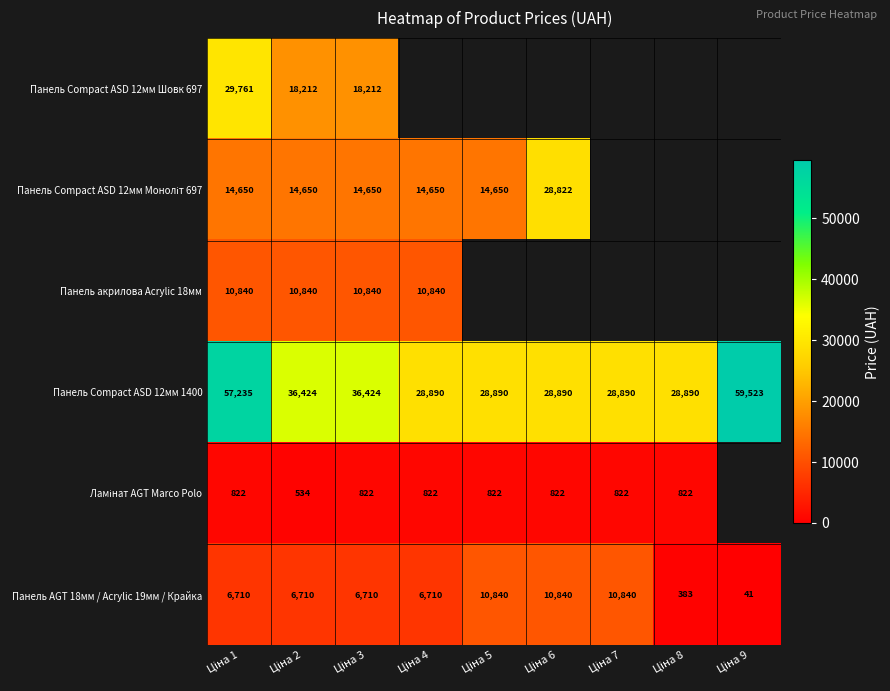

At which category is the sum across all series the highest?

Ціна 1